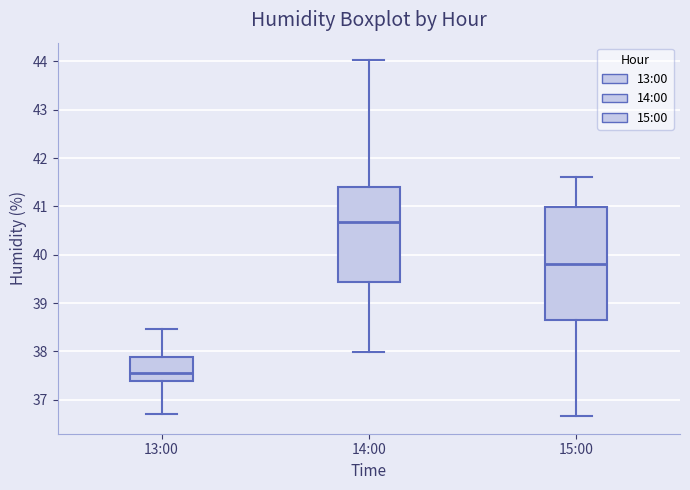

Which box's median line is the lowest?

13:00